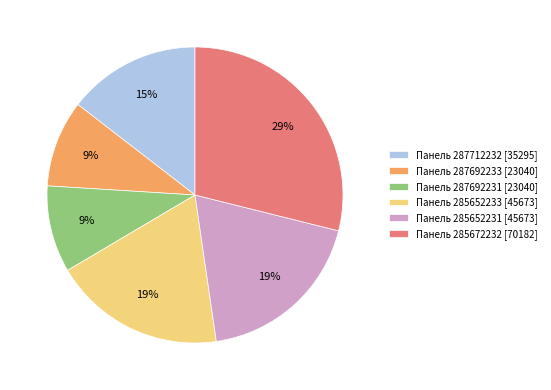

Is there any slice that represents more than half of the pie?

No